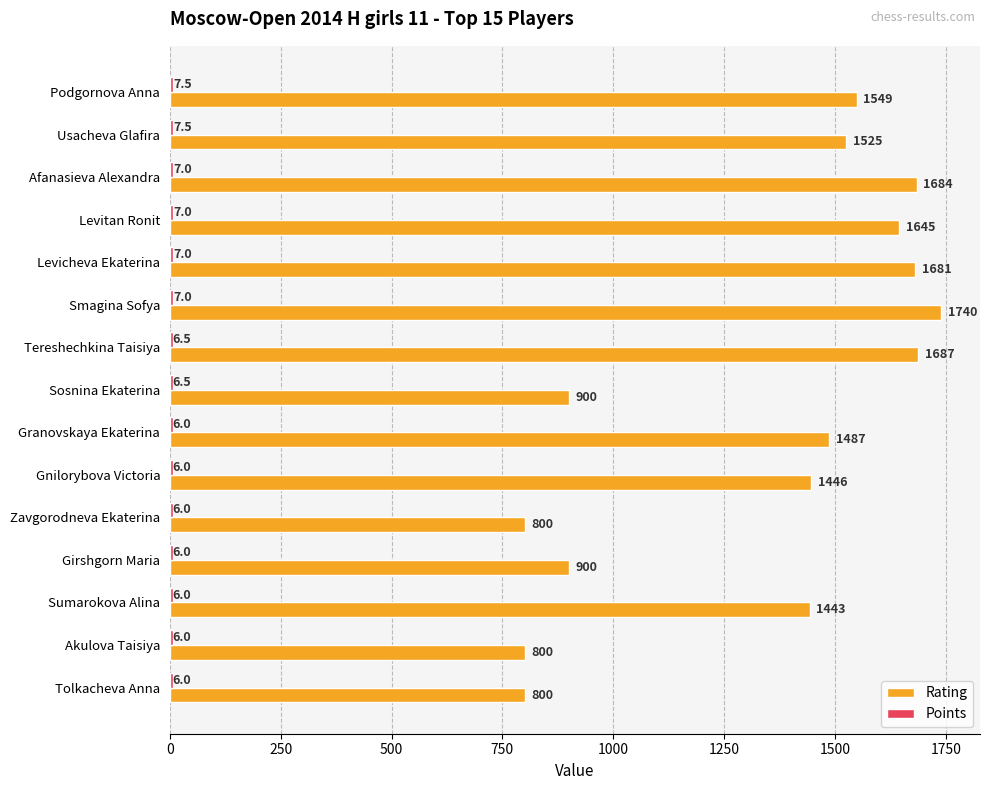

Where is Rating nearest to the value 1270?

Sumarokova Alina